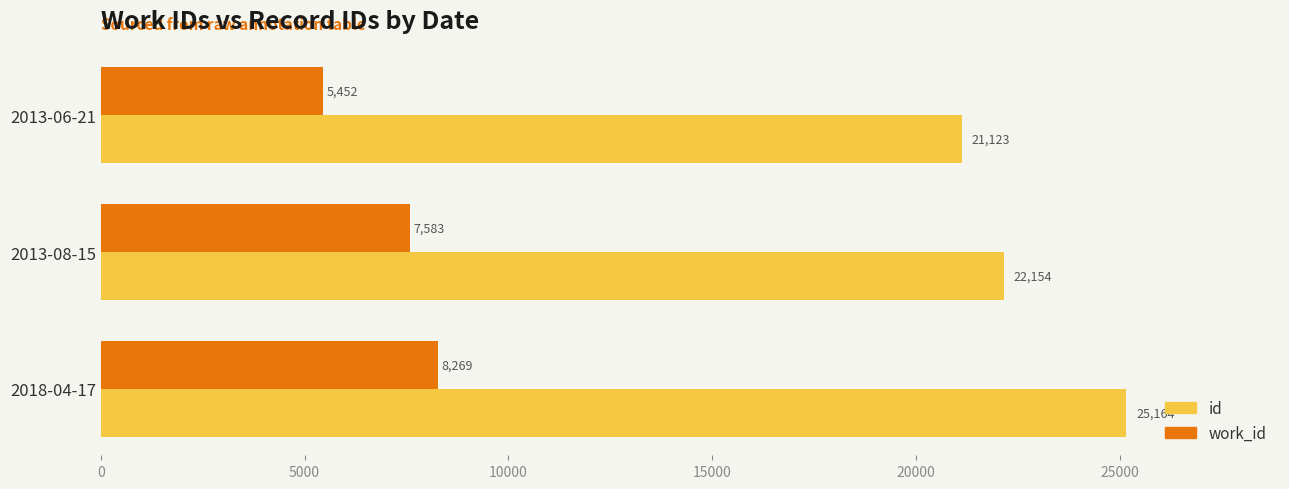

Which category has the lowest value in the work_id series?

2013-06-21